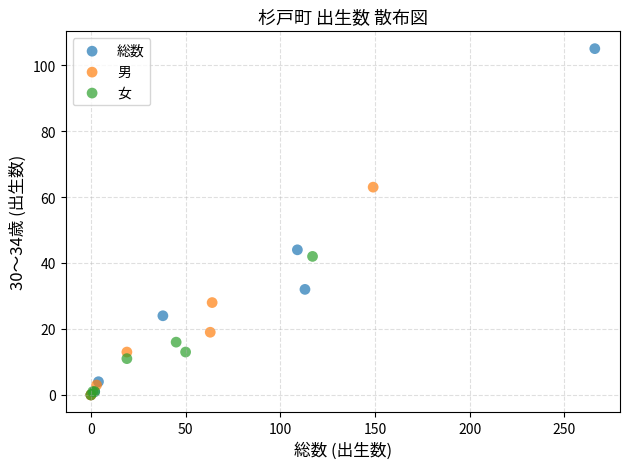

What are all the series names shown in the legend?

総数, 男, 女